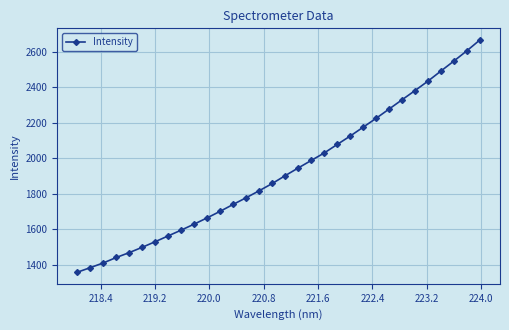

What is the difference between the maximum and minimum values?

1308.2